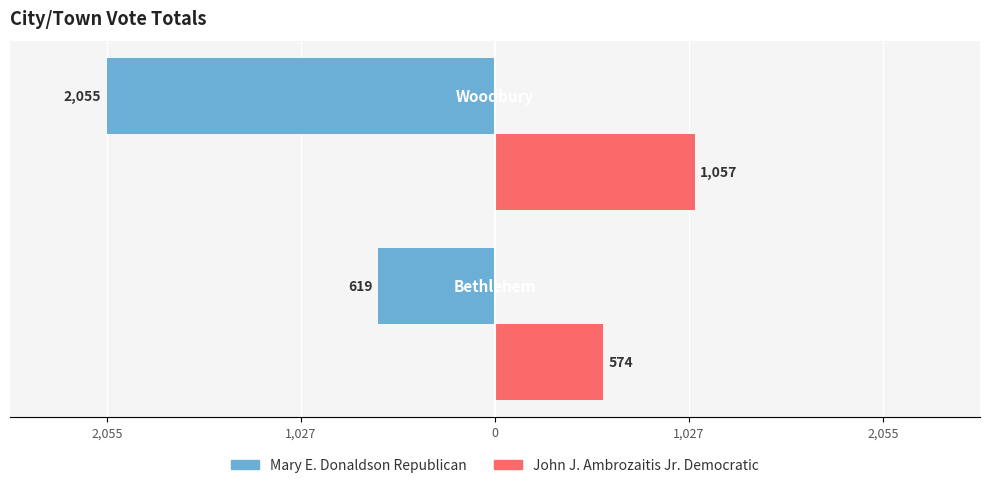

What are all the series names shown in the legend?

Mary E. Donaldson Republican, John J. Ambrozaitis Jr. Democratic